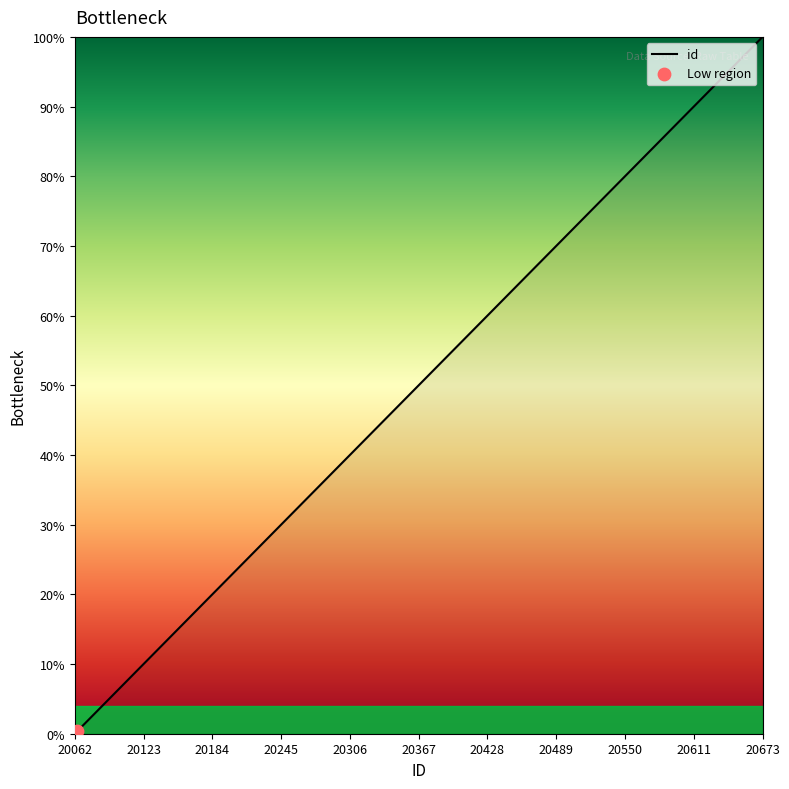

What is the difference between the maximum and minimum values?

100.0